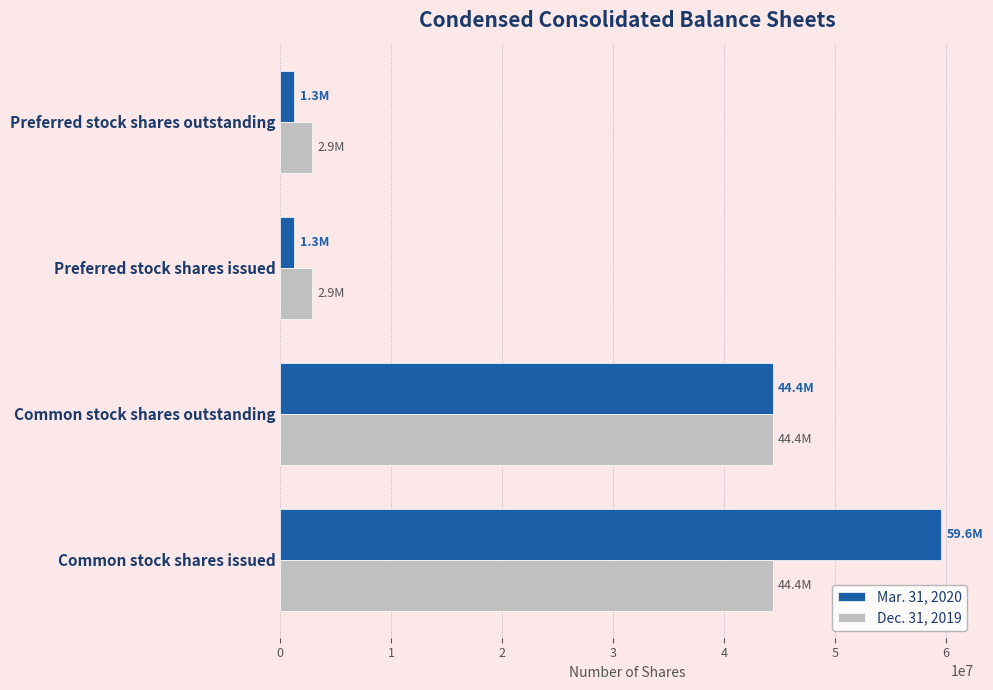

What is the maximum value shown in the chart?

59560252